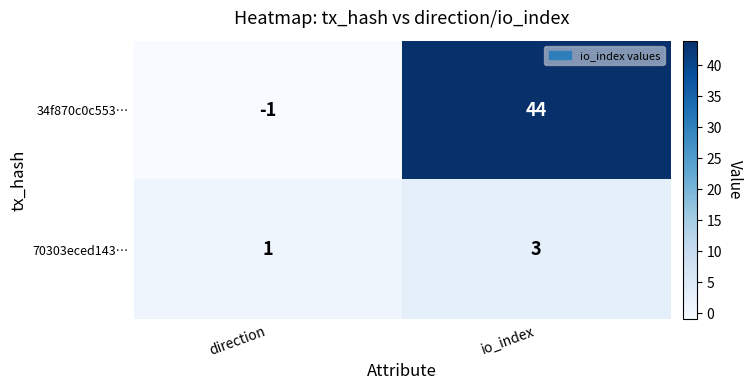

The 34f870c0c553… series shows -1 at direction. True or false?

True